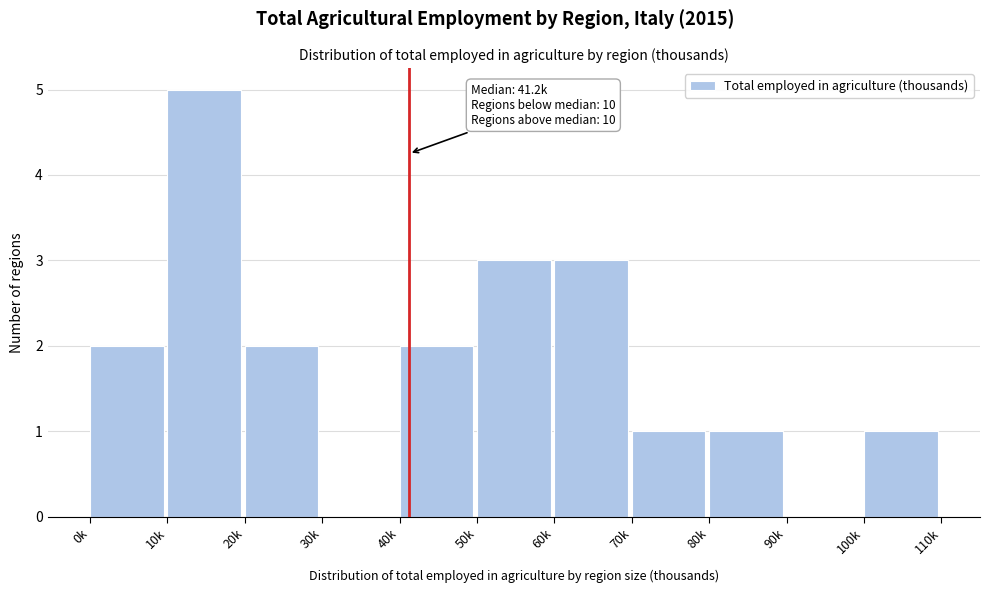

Reading left to right, list all the values displayed in this chart.

0k=2	10k=5	20k=2	30k=0	40k=2	50k=3	60k=3	70k=1	80k=1	90k=0	100k=1